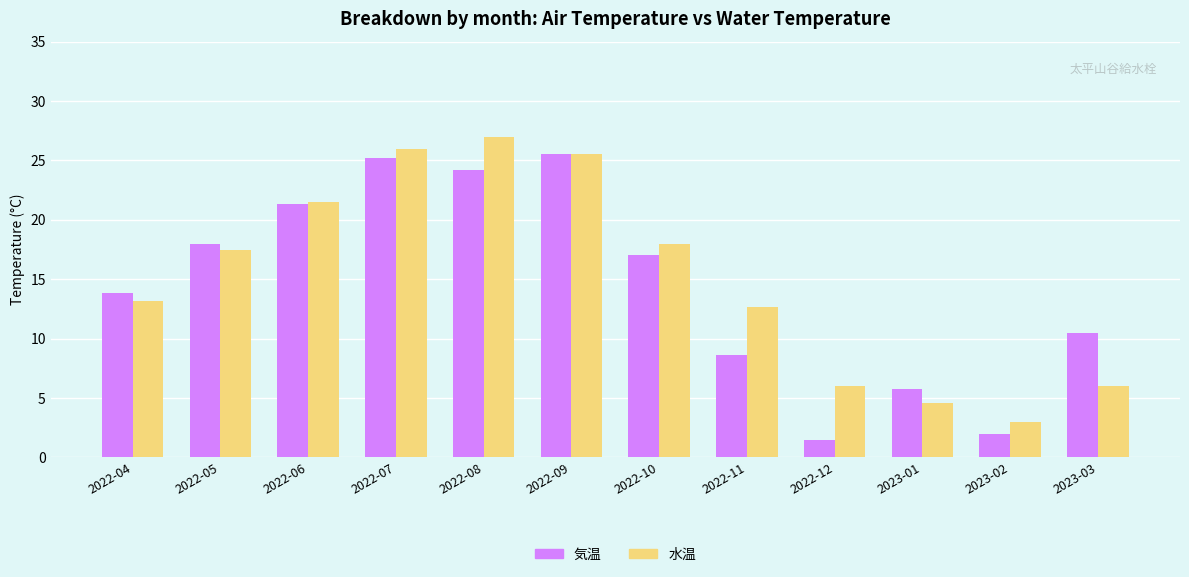

How many data points in 水温 are above 17?

6